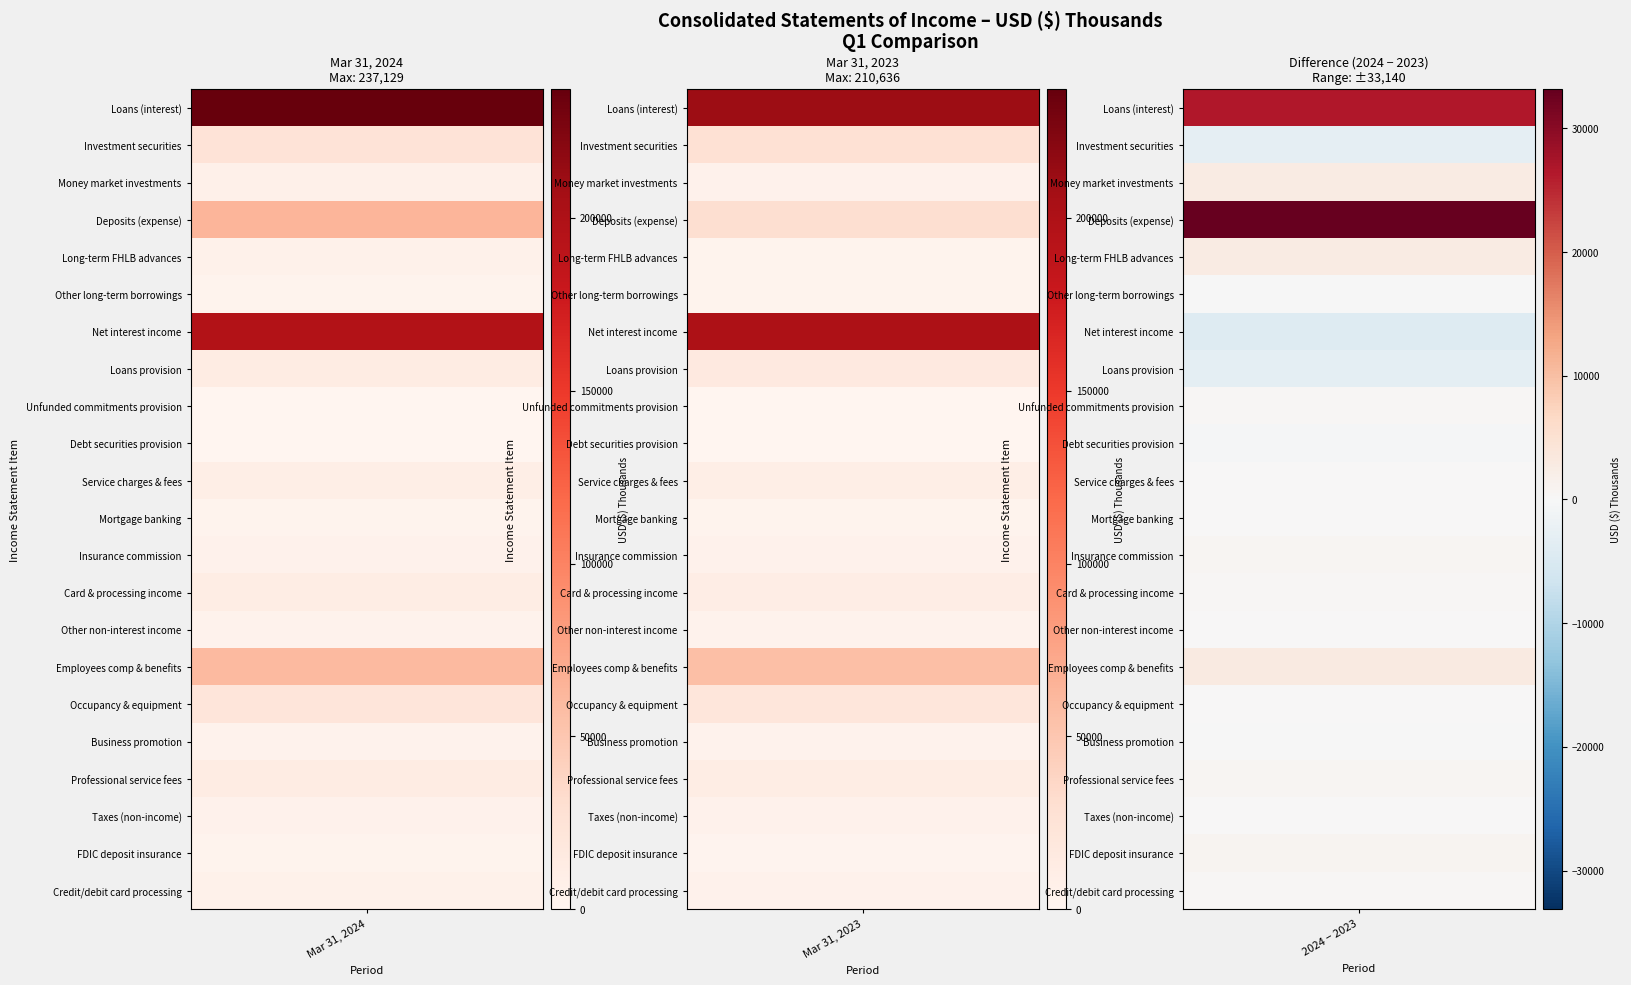

At how many categories does at least one series exceed 66001?

2